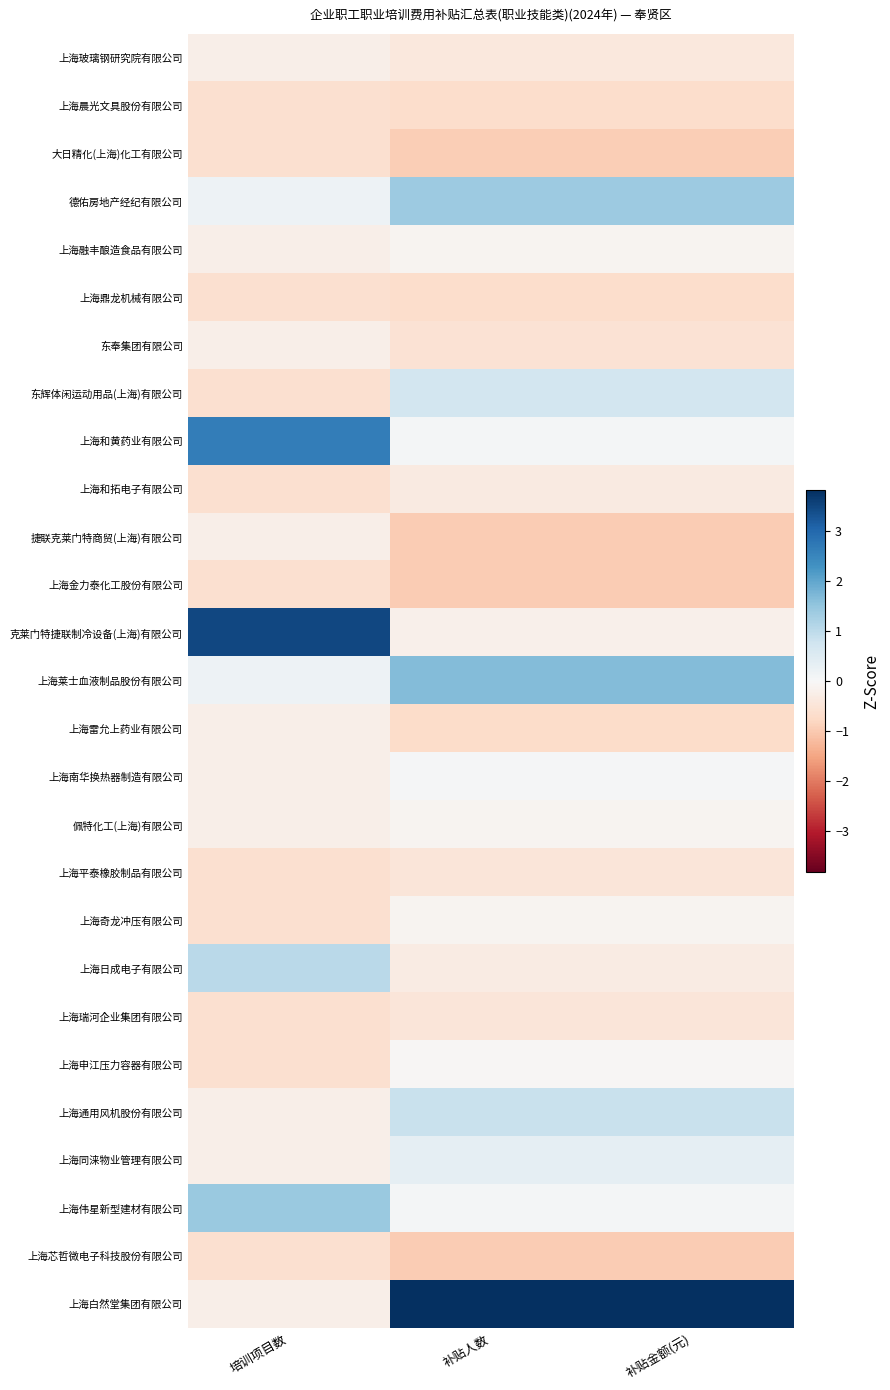

Which has a higher value, 补贴金额(元) or 补贴人数?

补贴金额(元)